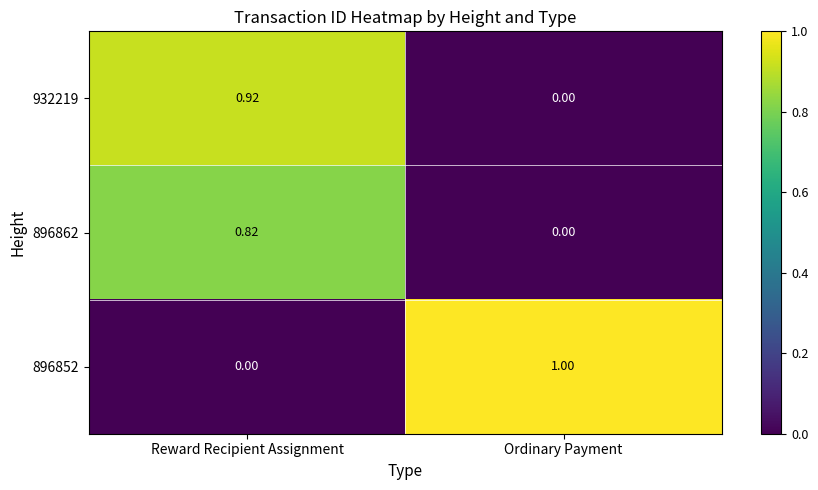

What is the spread (max minus min) of values at Ordinary Payment?

1.0